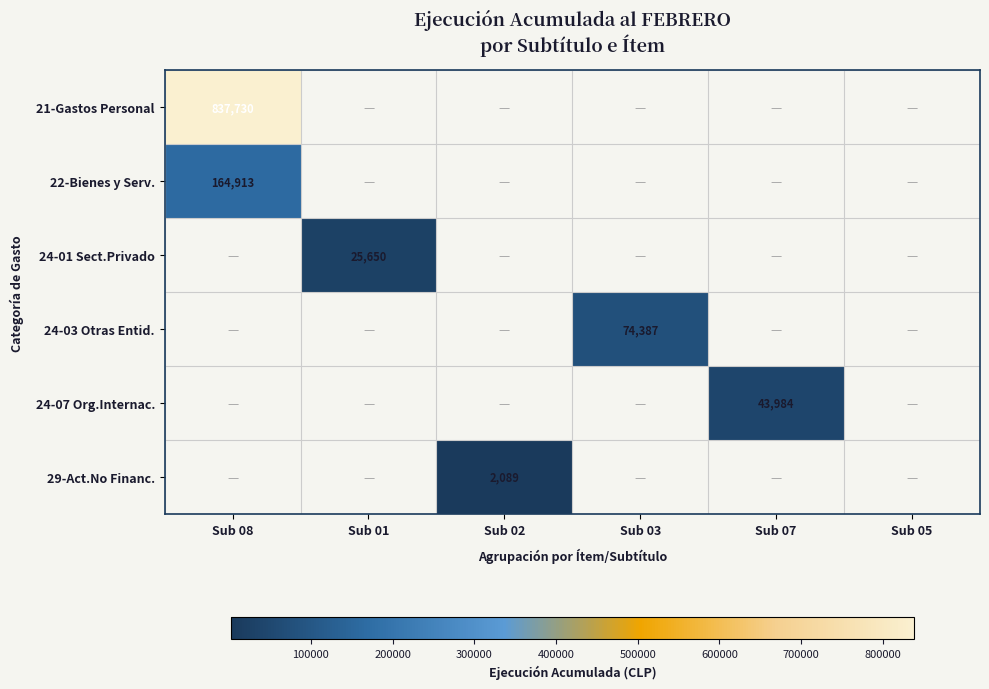

Between Sub 03 and Sub 01, which is larger?

Sub 03